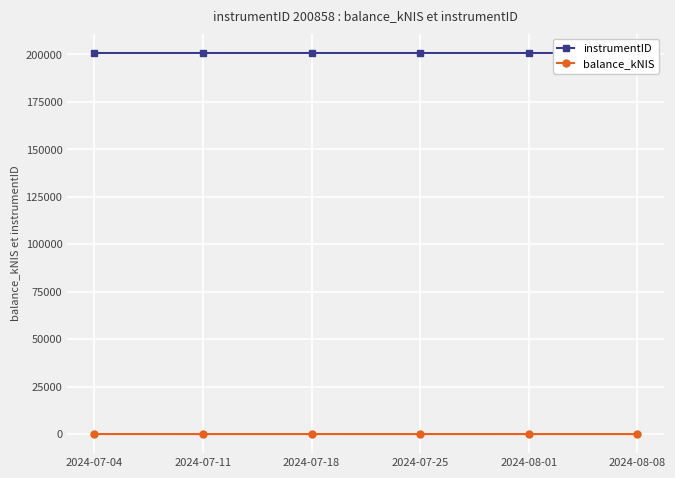

How many categories are shown in the chart?

6